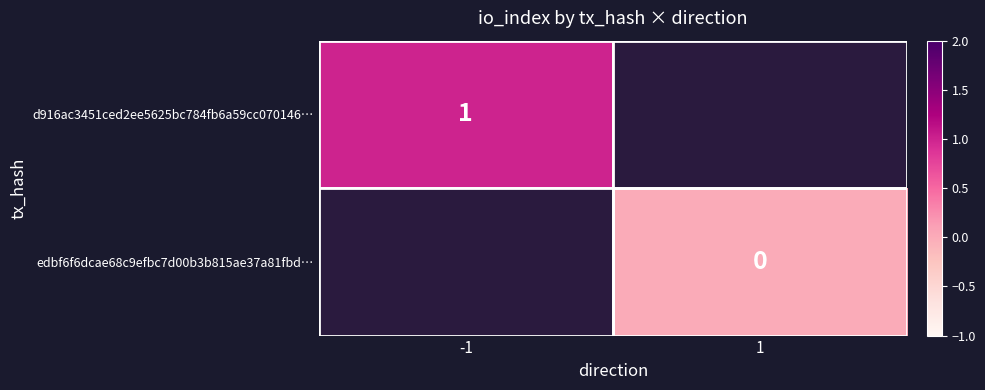

True or false: d916ac3451ced2ee5625bc784fb6a59cc070146… has a value of 1 at -1.

True